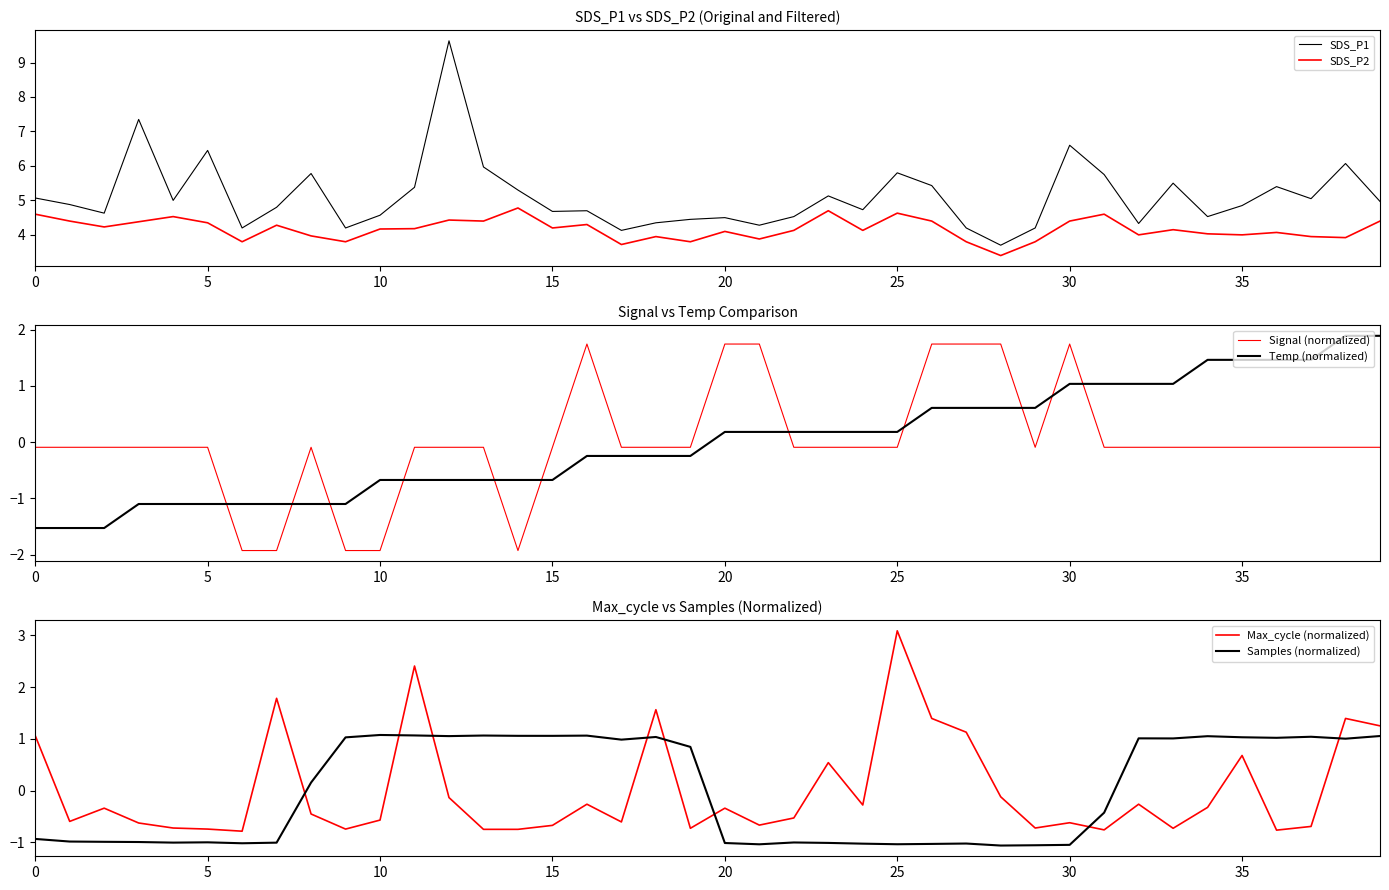

Which series ends up on top after the final intersection of Signal (normalized) and Max_cycle (normalized)?

Max_cycle (normalized)